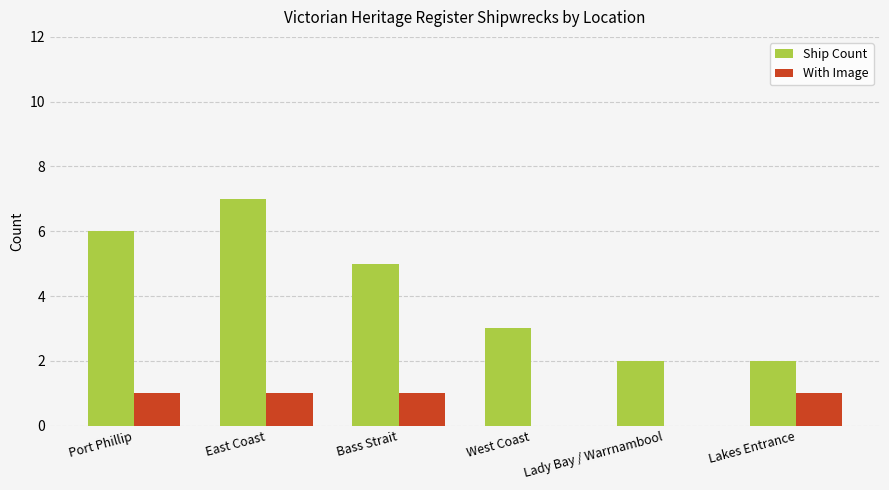

The value of Ship Count at Lakes Entrance is 0. True or false?

False